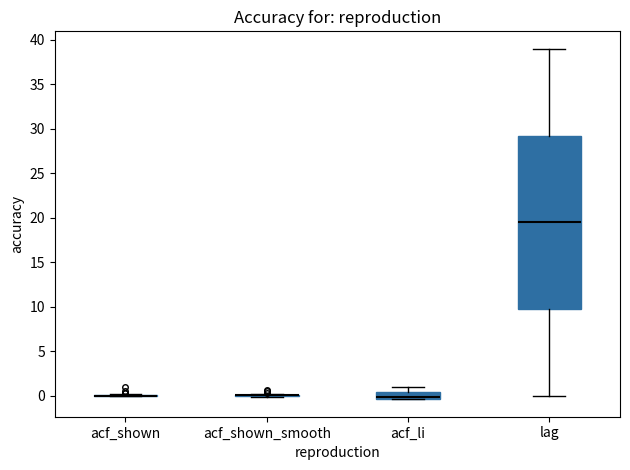

Where is the lower edge of the box for acf_li on the y-axis? The values are not printed on the chart, so give them approximately, as read against the axis.

-0.5